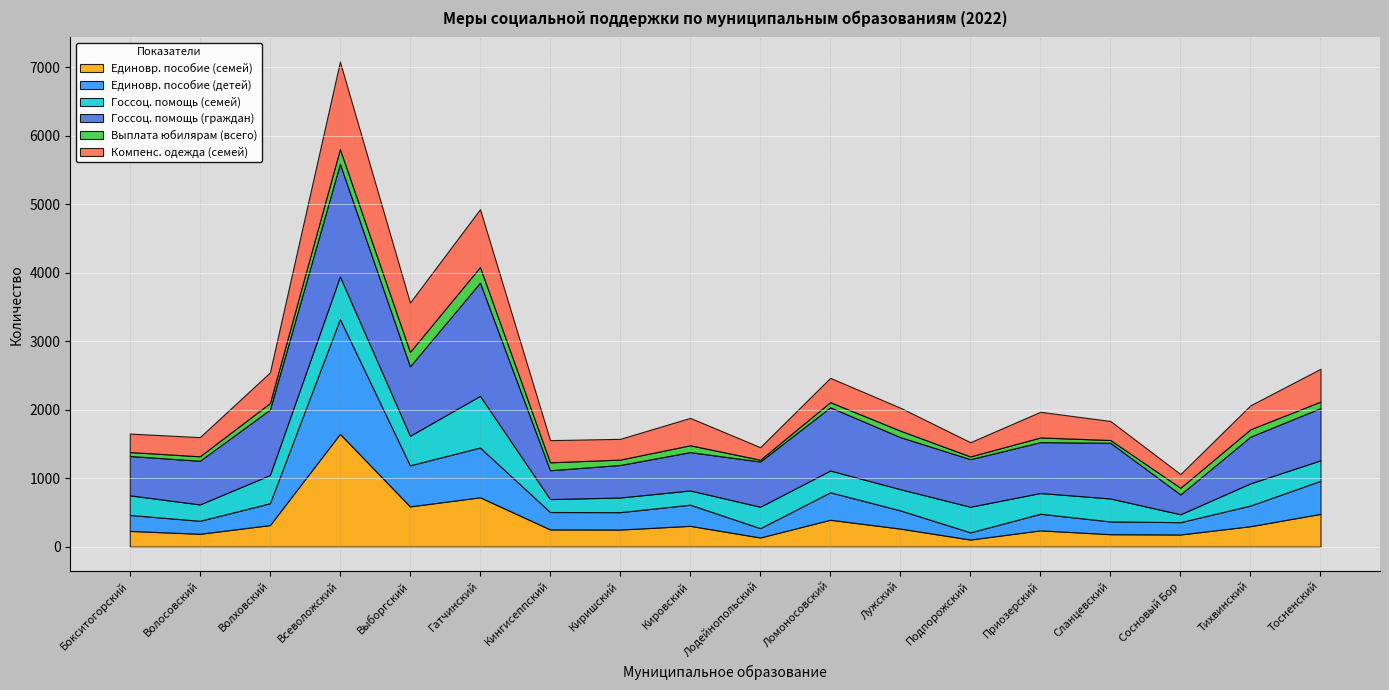

What is the average value of the Госсоц. помощь (граждан) series?

793